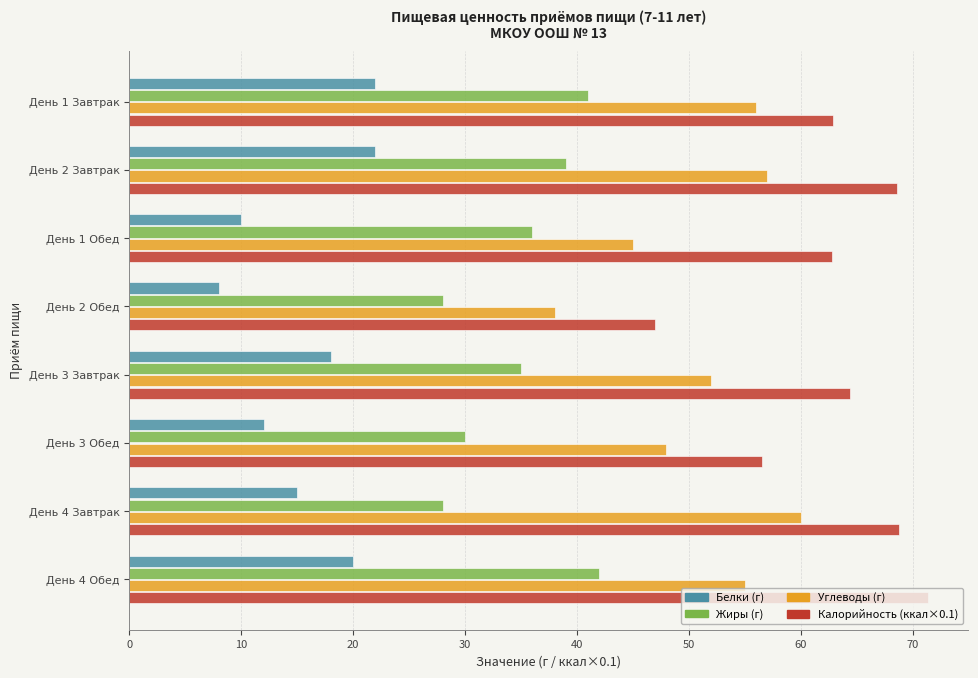

What is the spread (max minus min) of values at День 2 Обед?

39.0